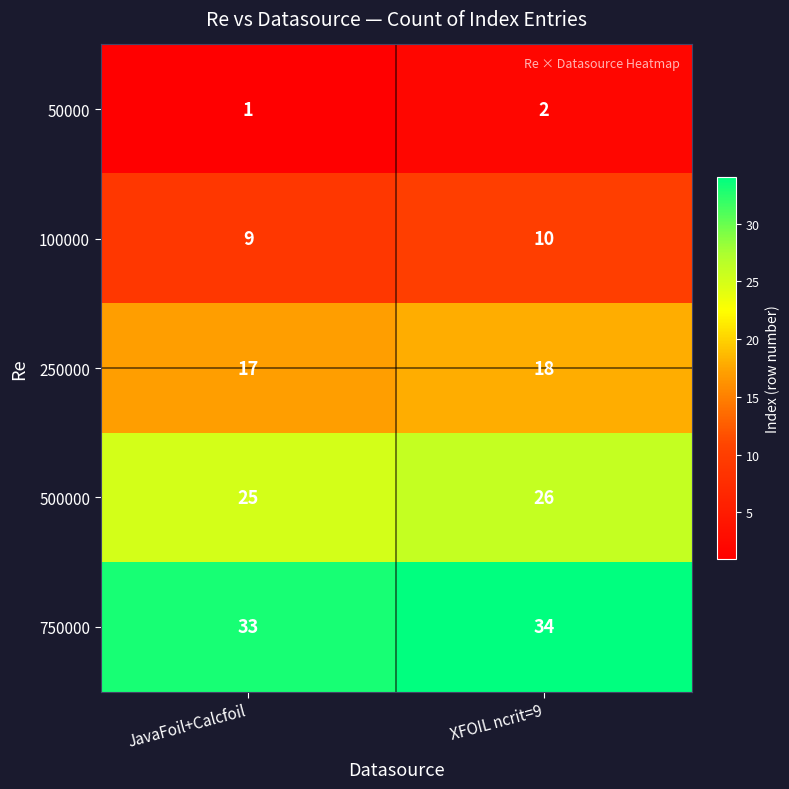

What is the sum of the 100000 values at JavaFoil+Calcfoil and XFOIL ncrit=9?

19